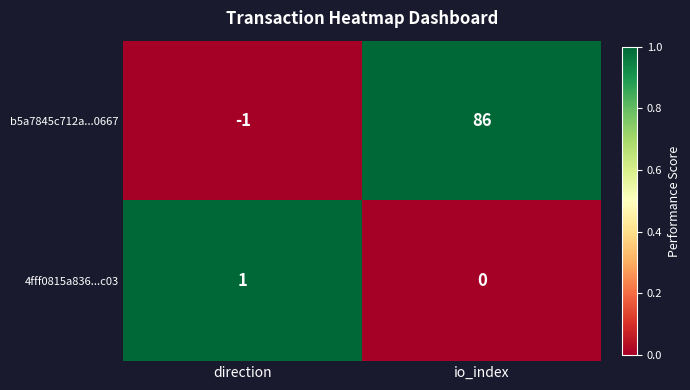

What is the maximum value shown in the chart?

86